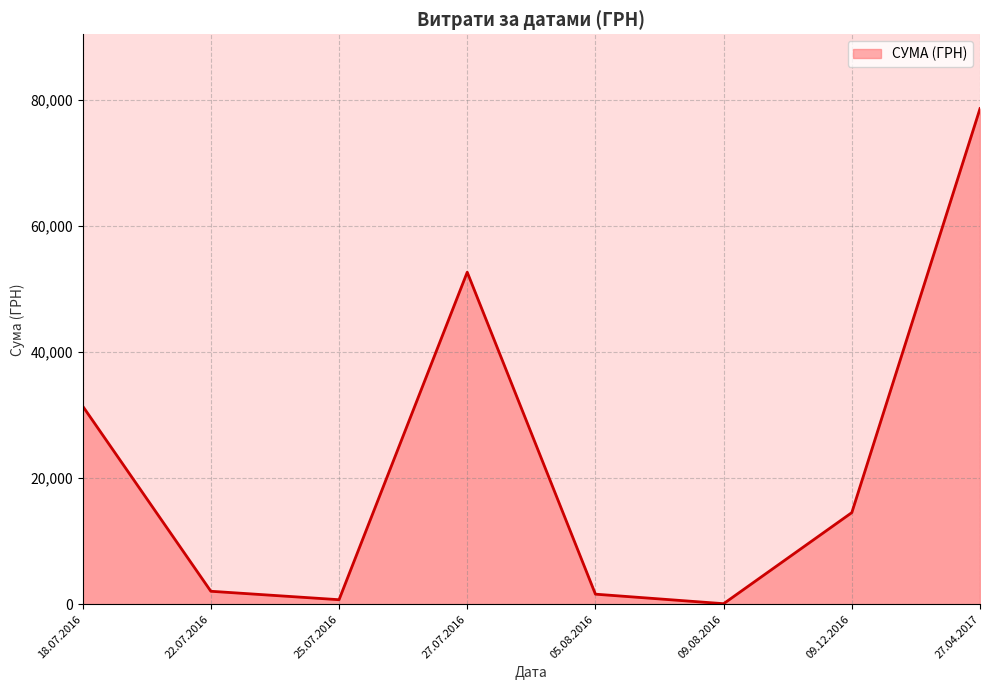

Read the value at 27.07.2016.

52658.0